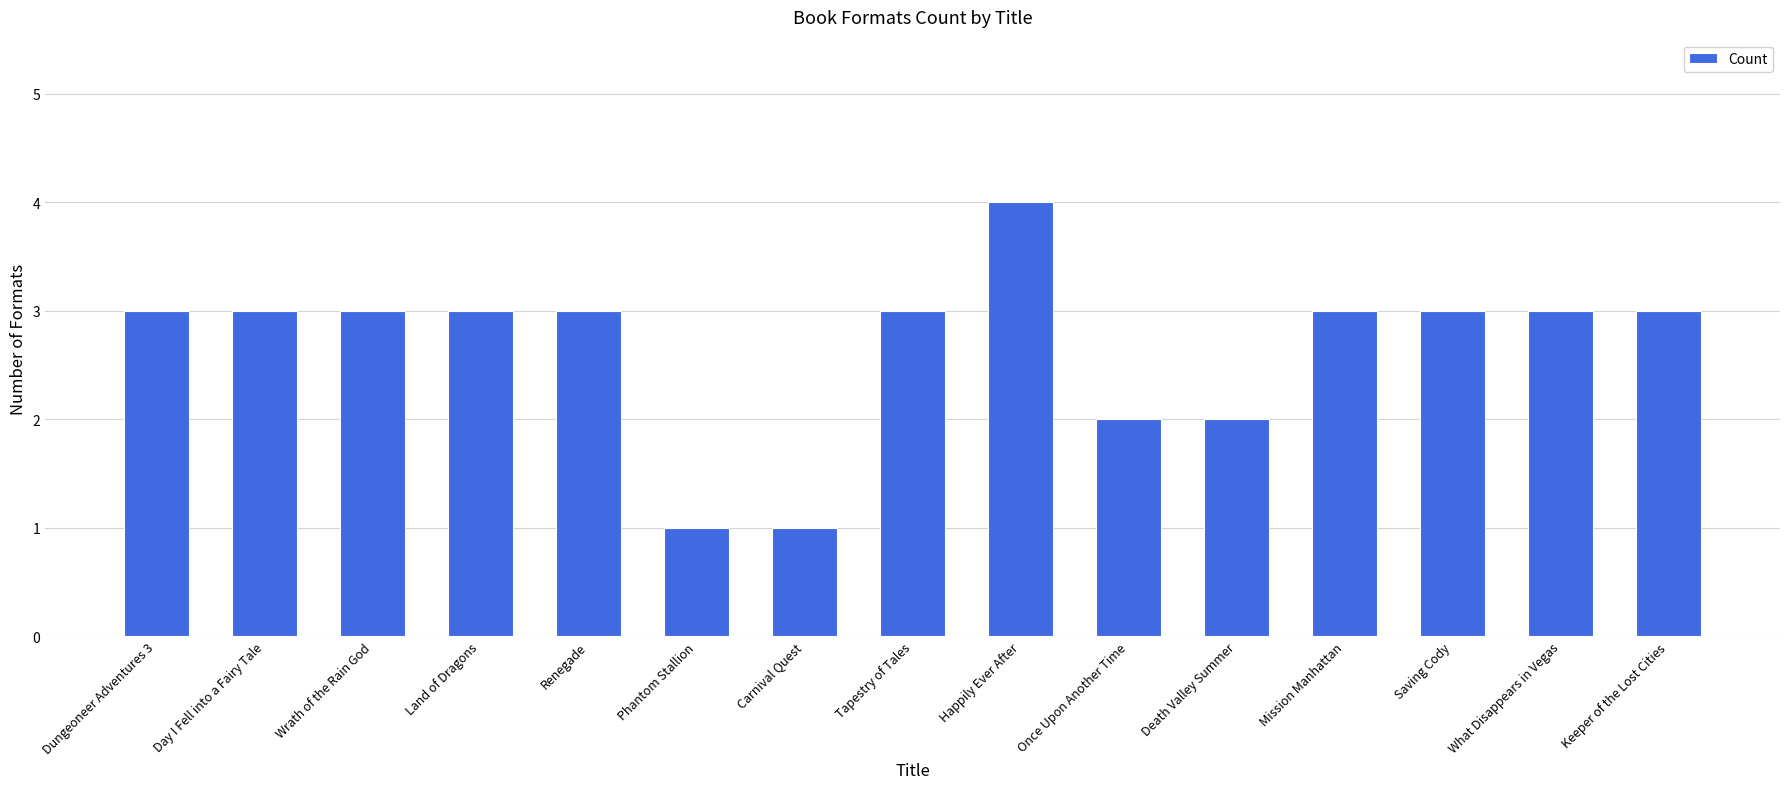

How many data points does each series have?

15